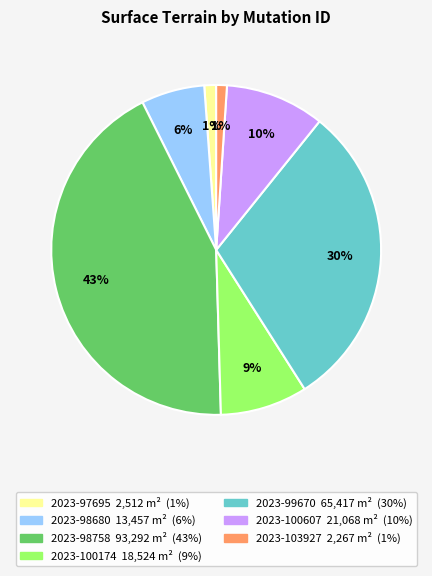

What is the largest slice in the pie chart?

2023-98758